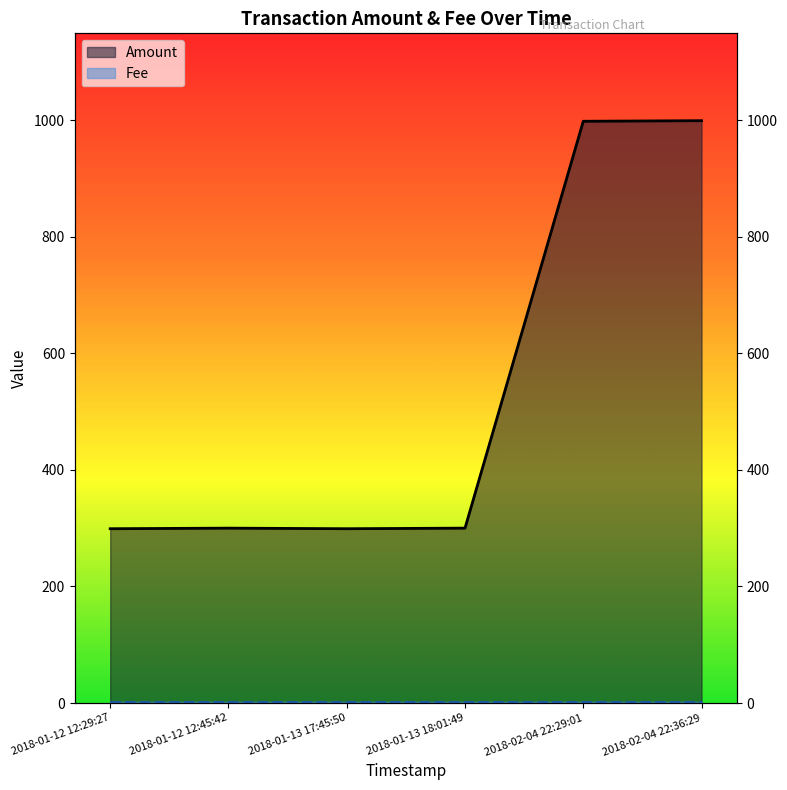

Where is the data nearest to the value 649?

2018-01-12 12:45:42